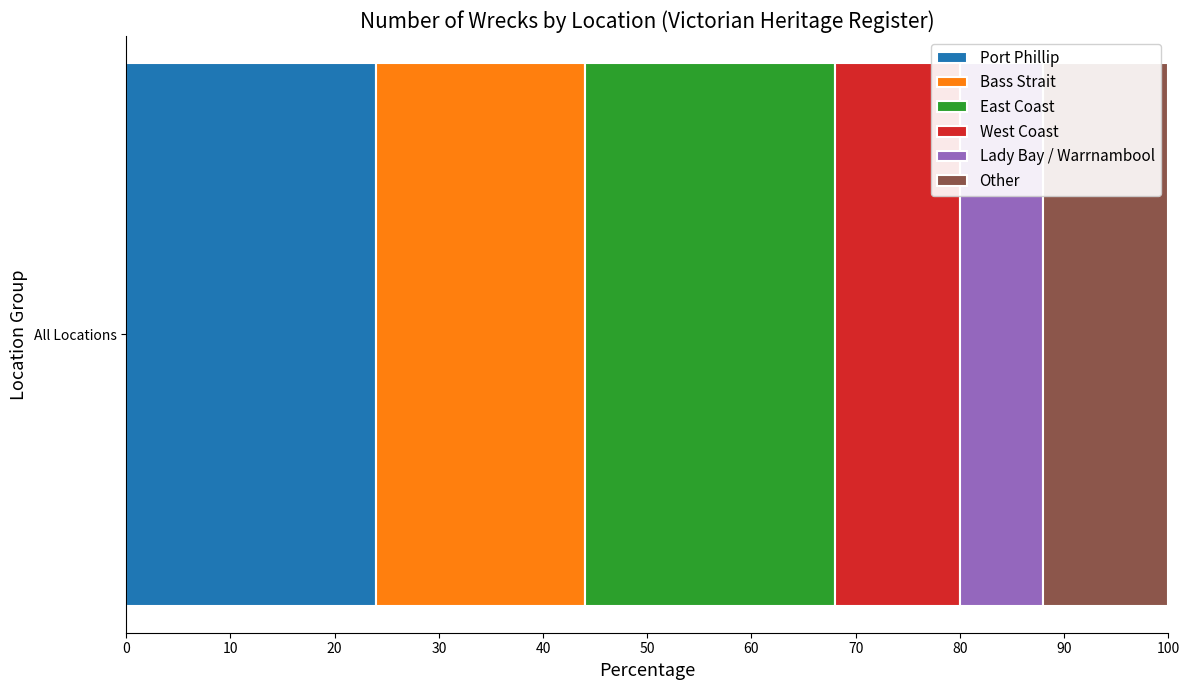

How many data points does each series have?

1